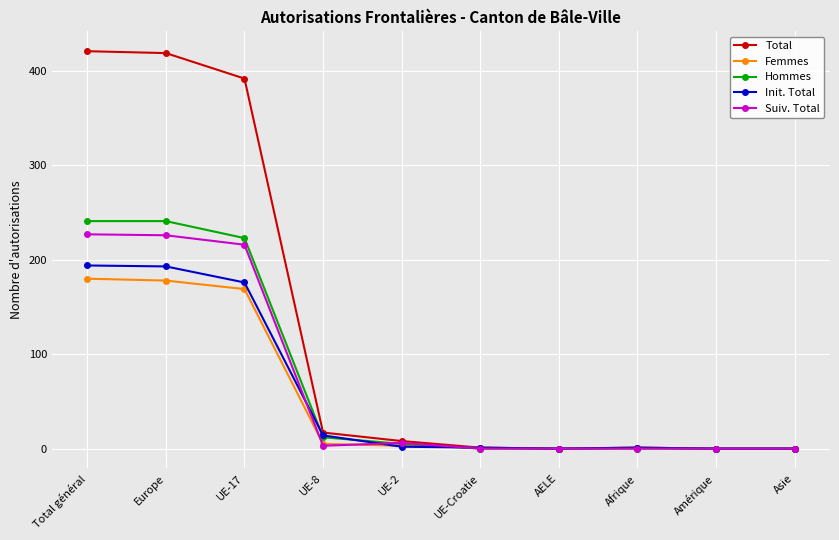

What is the label of the 10th point from the left?

Asie